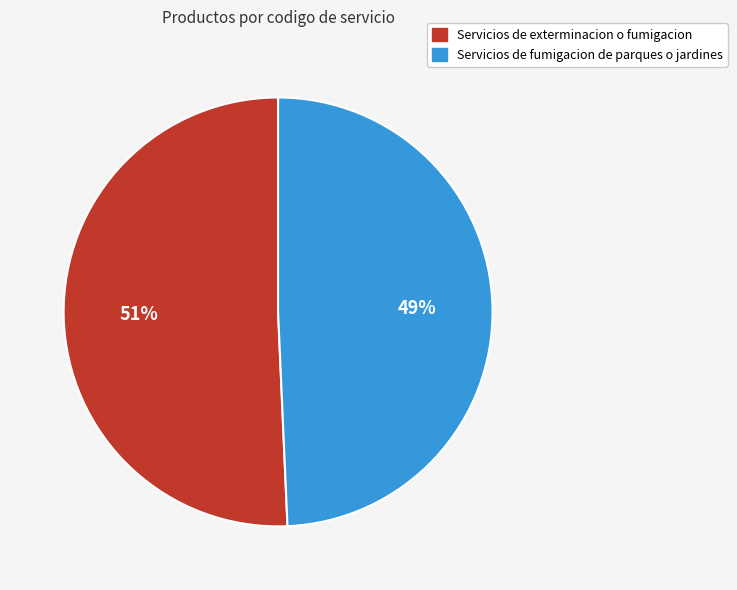

To the nearest percent, what percentage of the pie is Servicios de fumigacion de parques o jardines?

49%